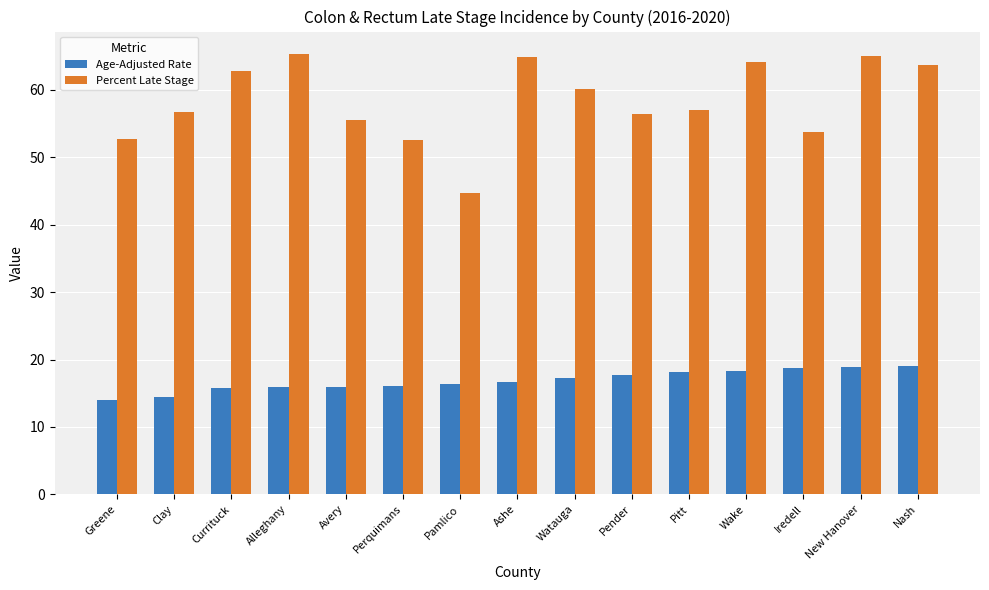

What is the value of the Percent Late Stage bar at the 1st from the left?

52.8